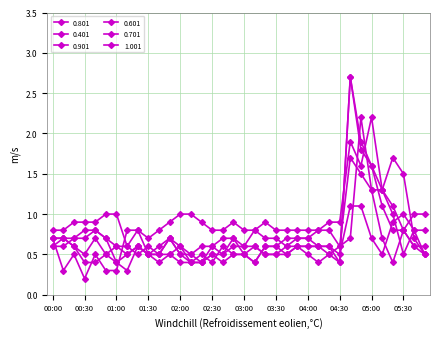

True or false: 0.801 and 0.601 cross at least once.

True